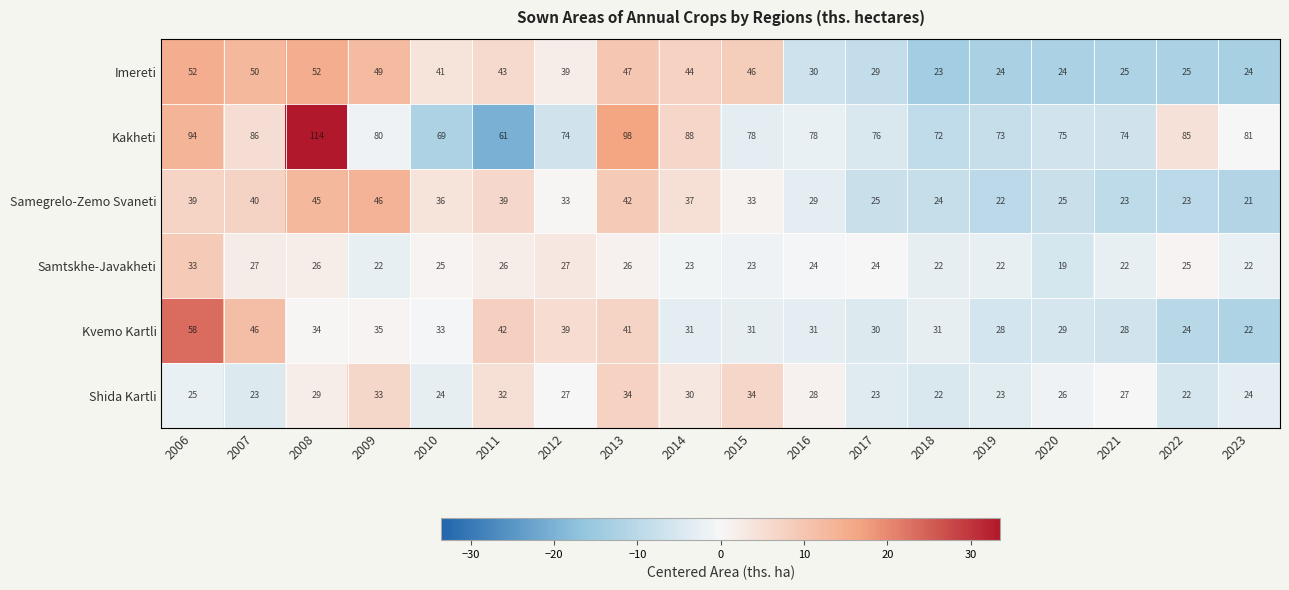

At which label does Shida Kartli first exceed 27?

2008